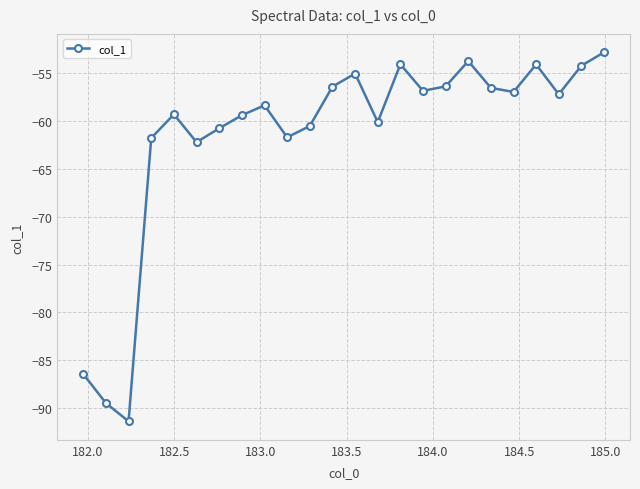

What is the greatest value displayed?

-52.9